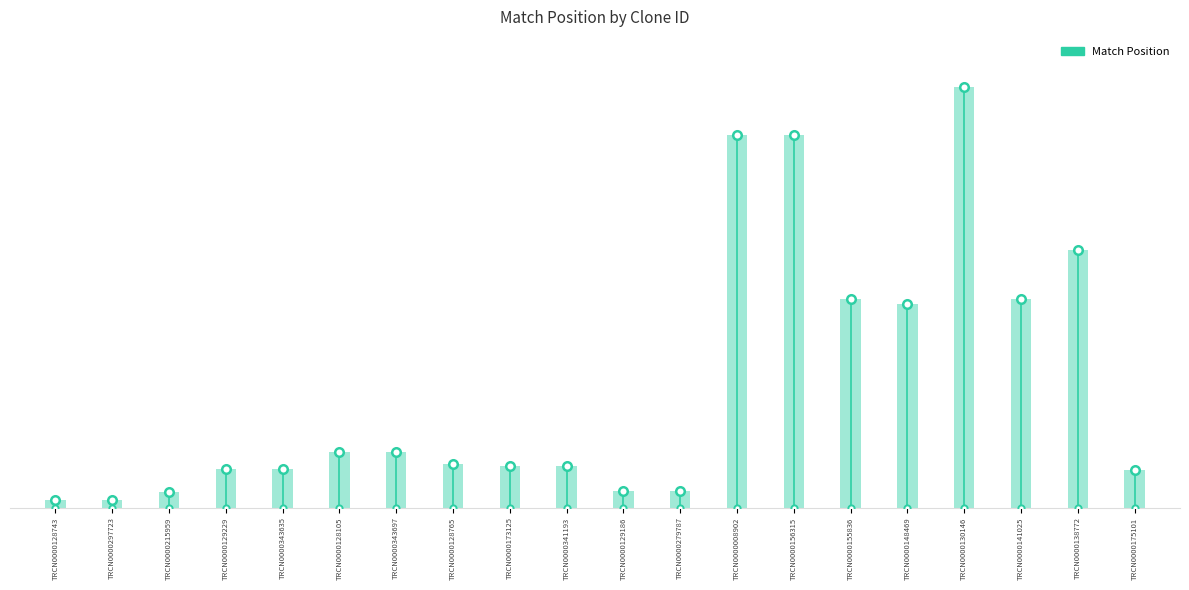

Between TRCN0000155836 and TRCN0000148469, which is larger?

TRCN0000155836